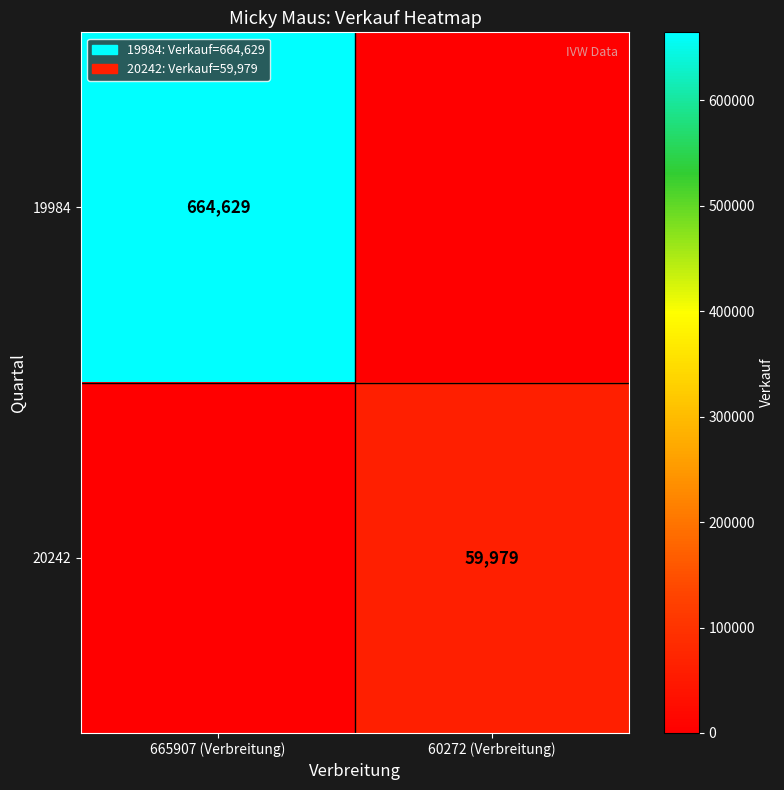

True or false: 19984 has a value of 1188662 at 665907 (Verbreitung).

False